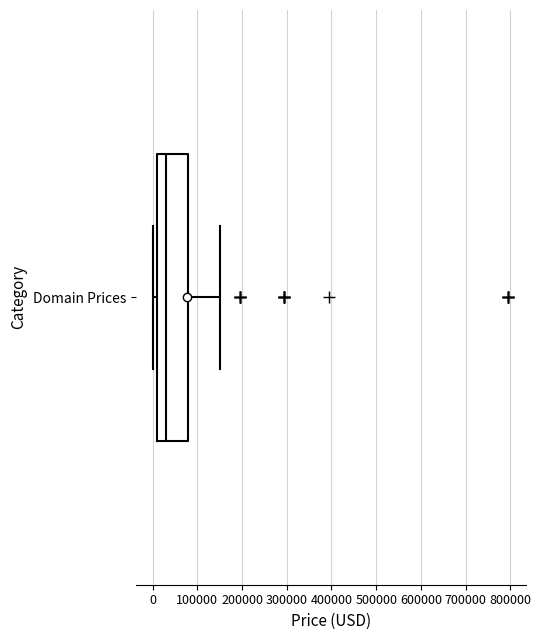

Read this box plot against the x-axis: the position of the median line, the range covered by the box, and the ends of both whiskers. The values are not printed on the chart, so give them approximately, as read against the axis.

median 30000, box 10000 to 80000, whiskers 0 to 150000